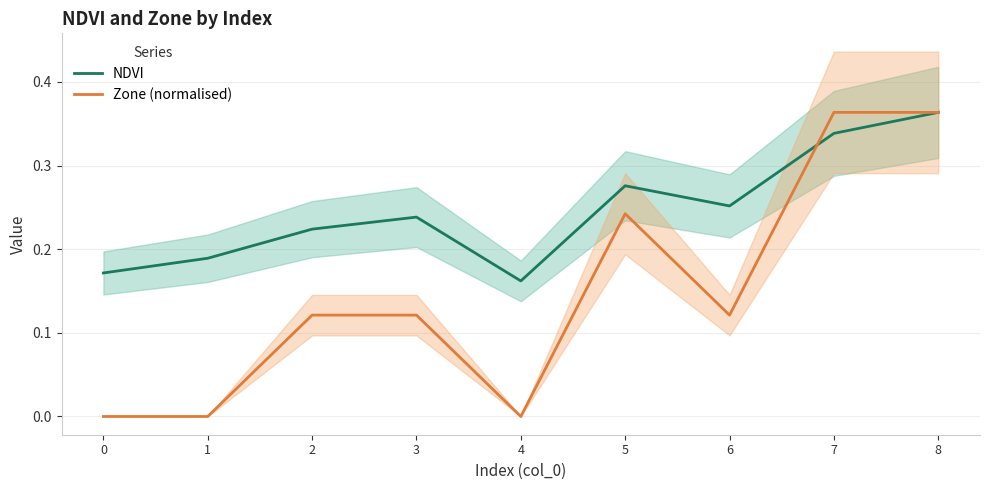

Is this an area chart (filled region under the line)?

No